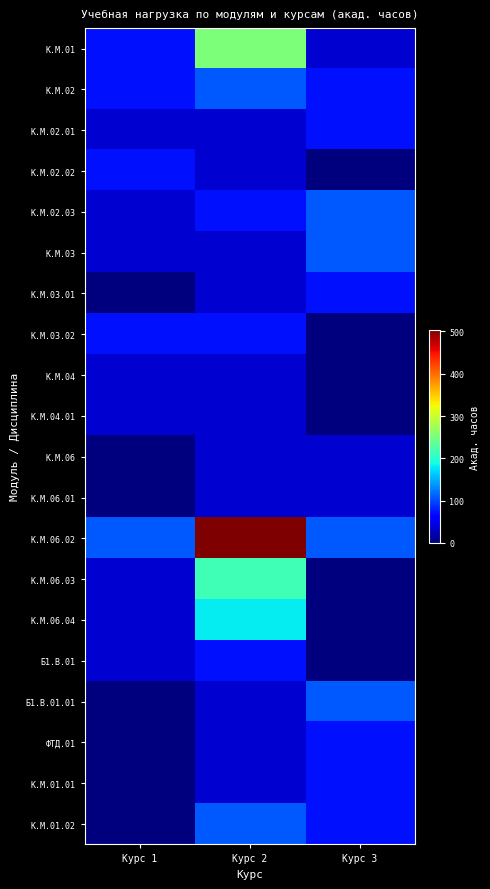

What is the total value across all series at Курс 1?

684